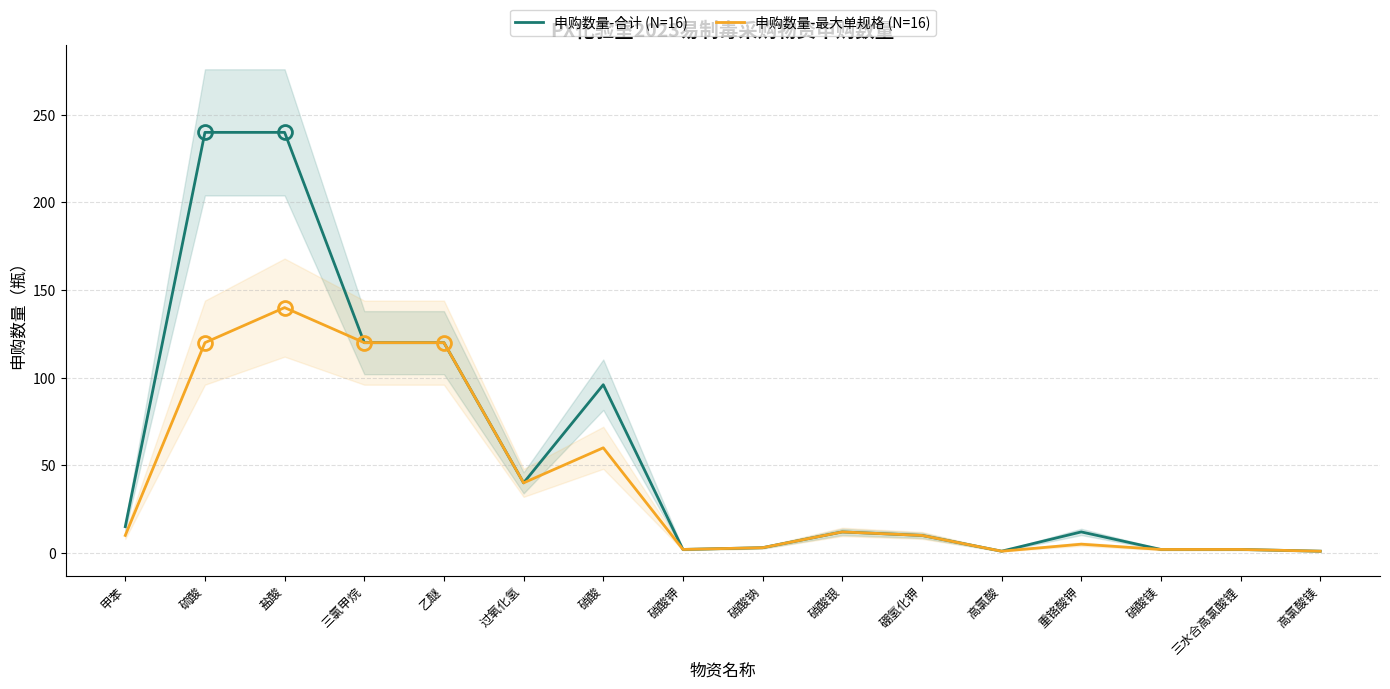

Between 三氯甲烷 and 硝酸钾, which series saw the biggest shift?

申购数量-合计 (N=16)